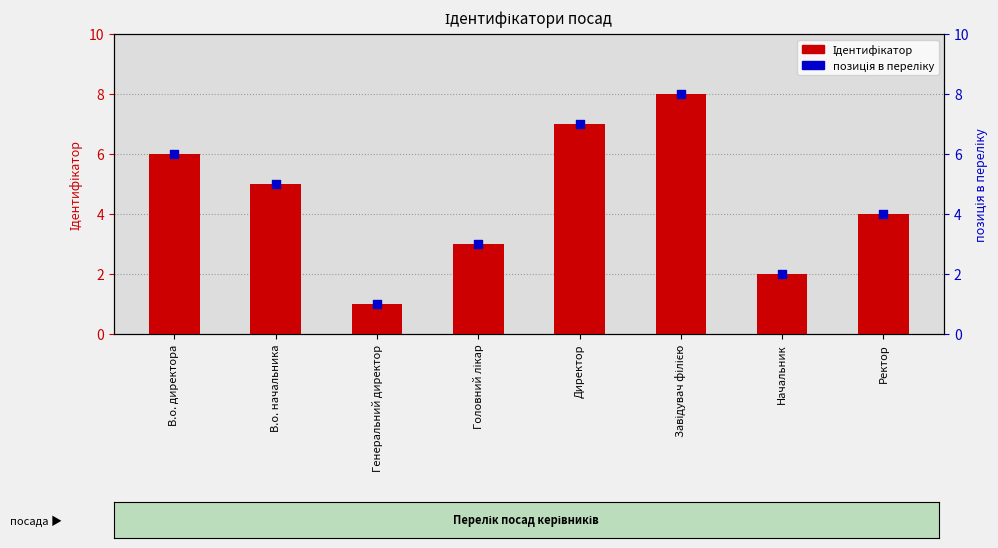

Which series has the largest Y range (max minus min)?

Ідентифікатор